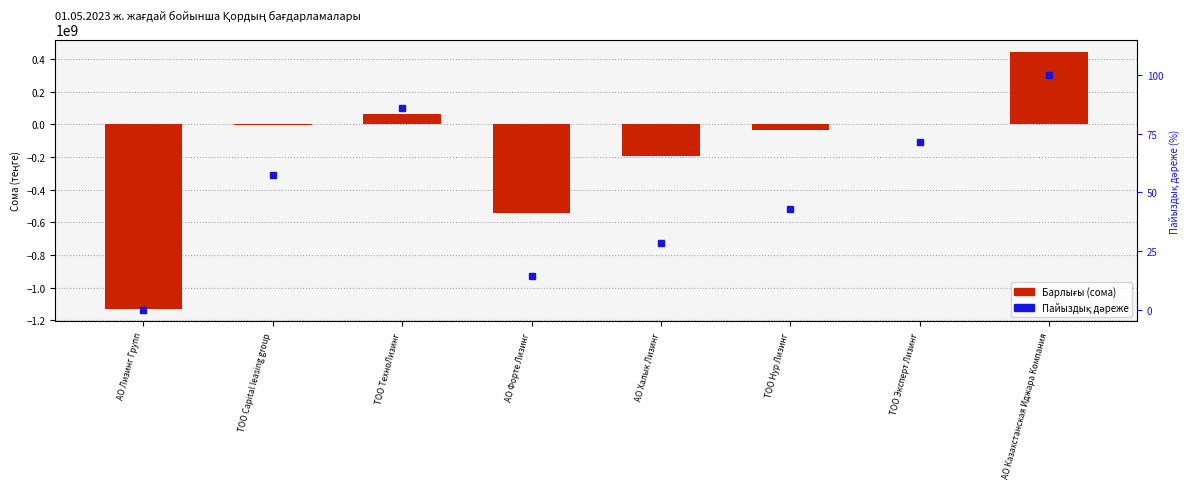

How many groups of bars are there?

8